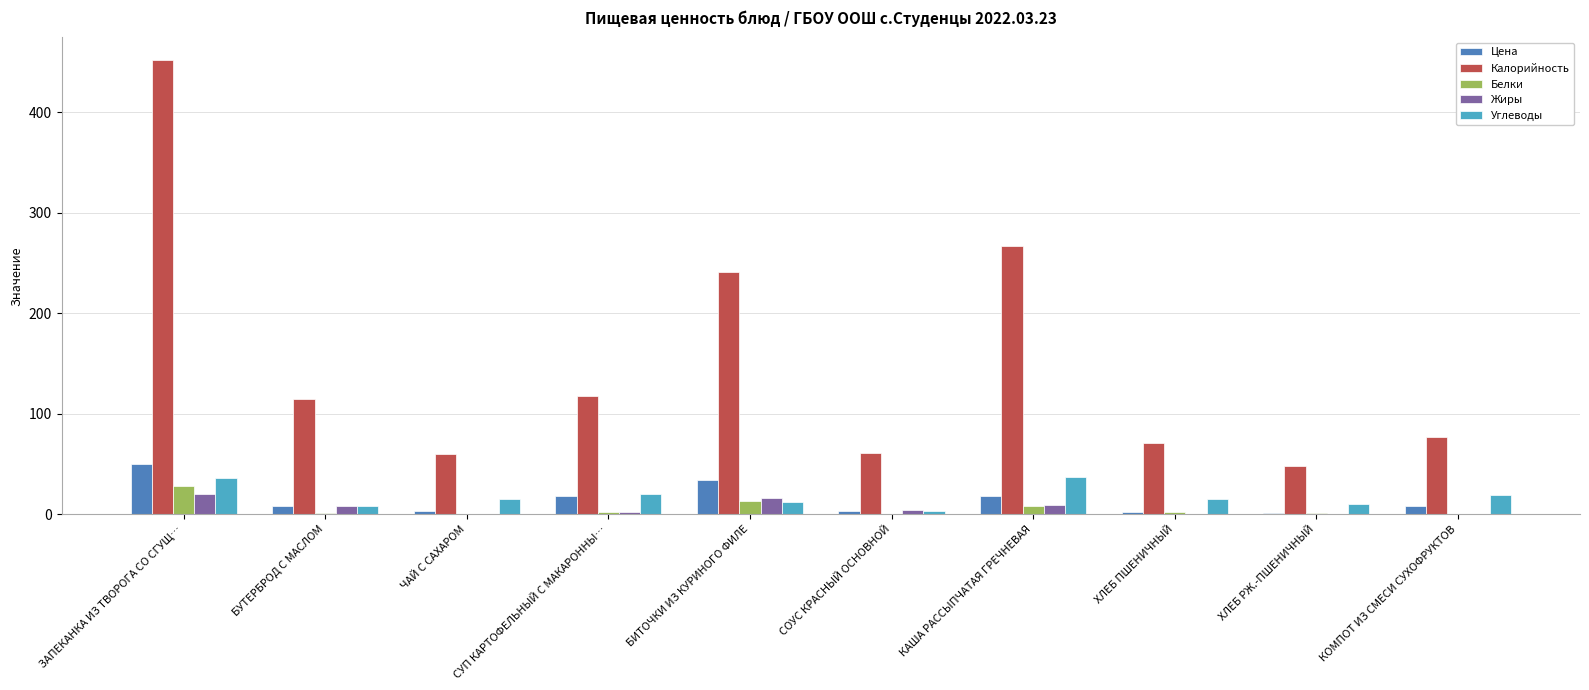

What is the sum of all Углеводы values?

177.2